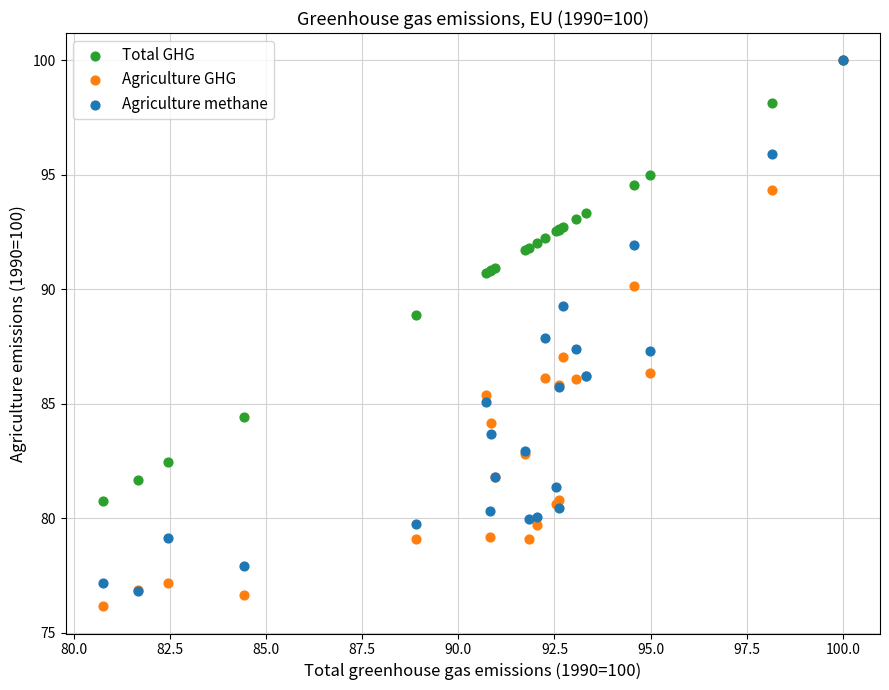

Which series contains the lowest Y value?

Agriculture GHG